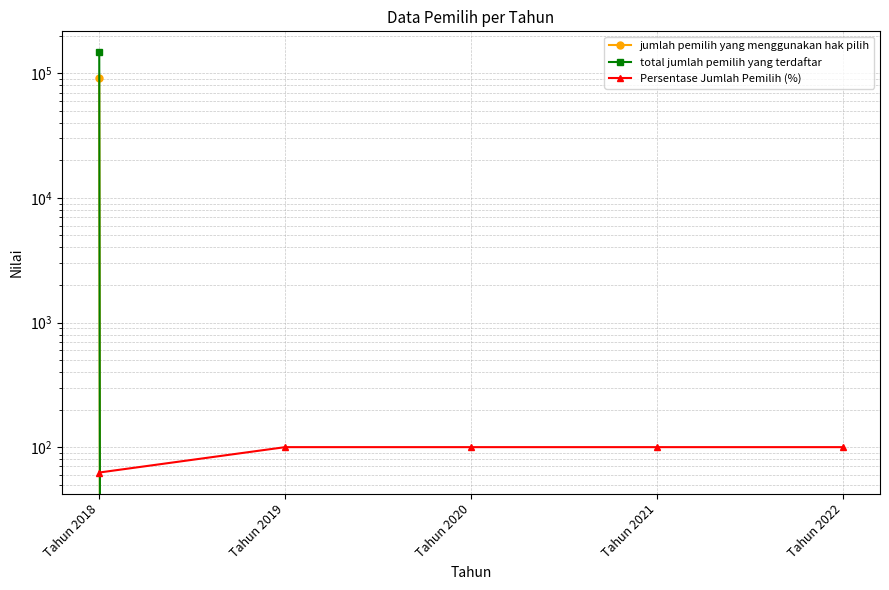

List the labels in order of jumlah pemilih yang menggunakan hak pilih value, largest first.

Tahun 2018, Tahun 2019, Tahun 2020, Tahun 2021, Tahun 2022